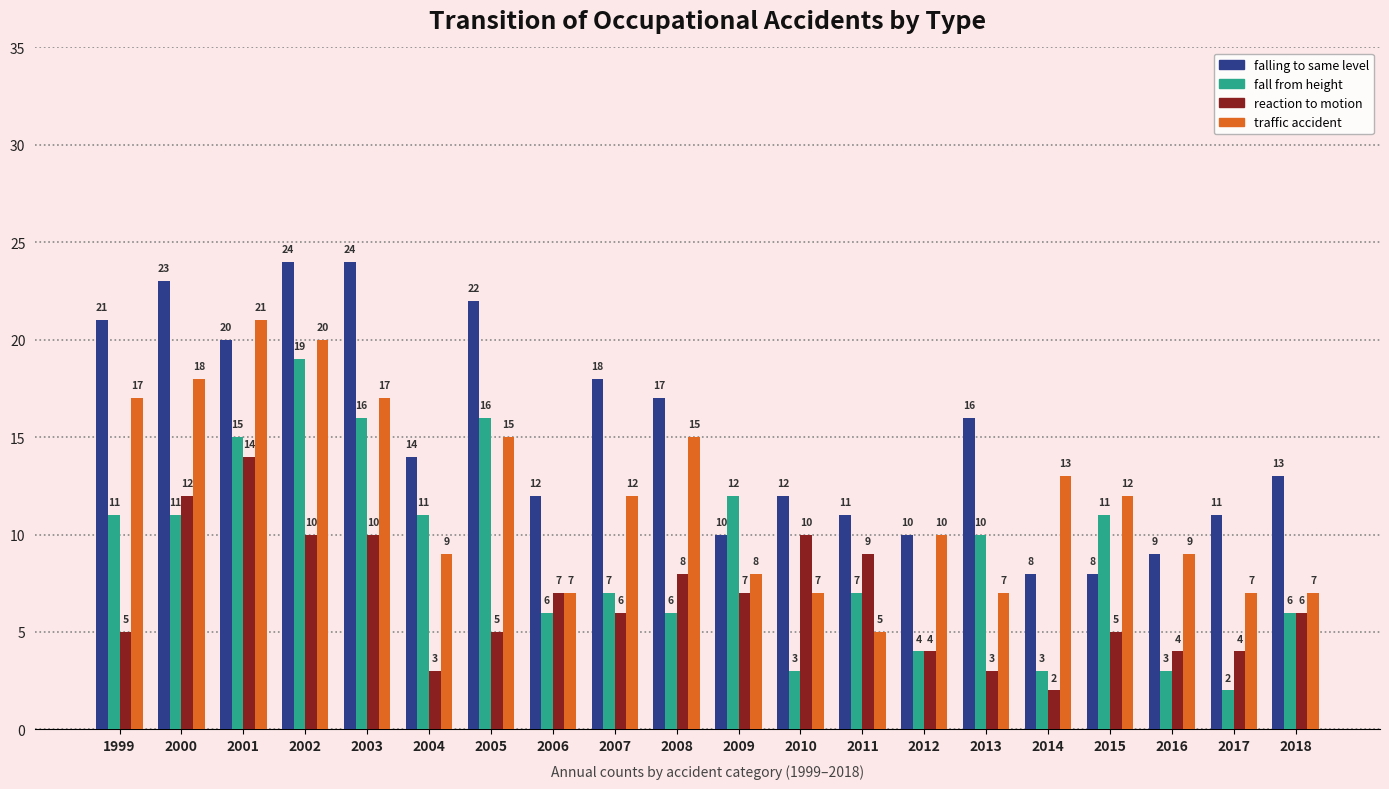

At 2015, list the series in order from smallest to largest.

reaction to motion, falling to same level, fall from height, traffic accident